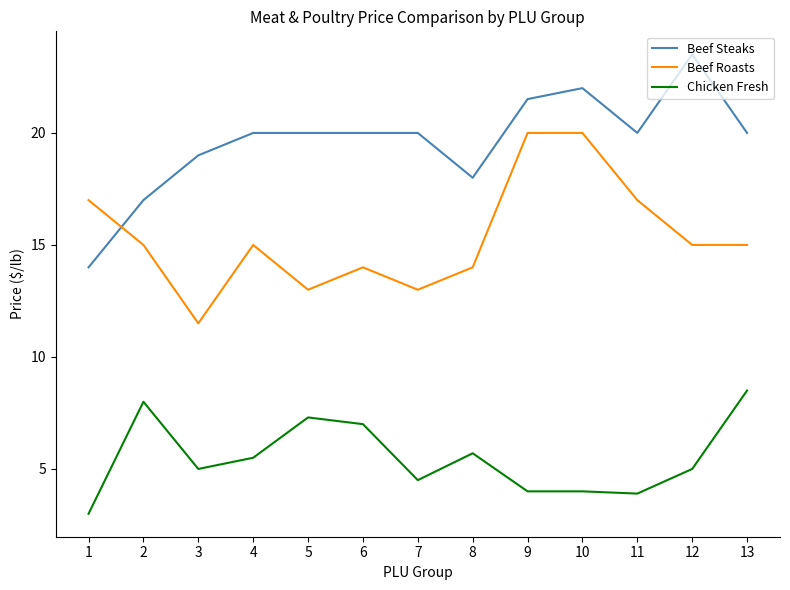

Which category has the lowest value in the Chicken Fresh series?

1